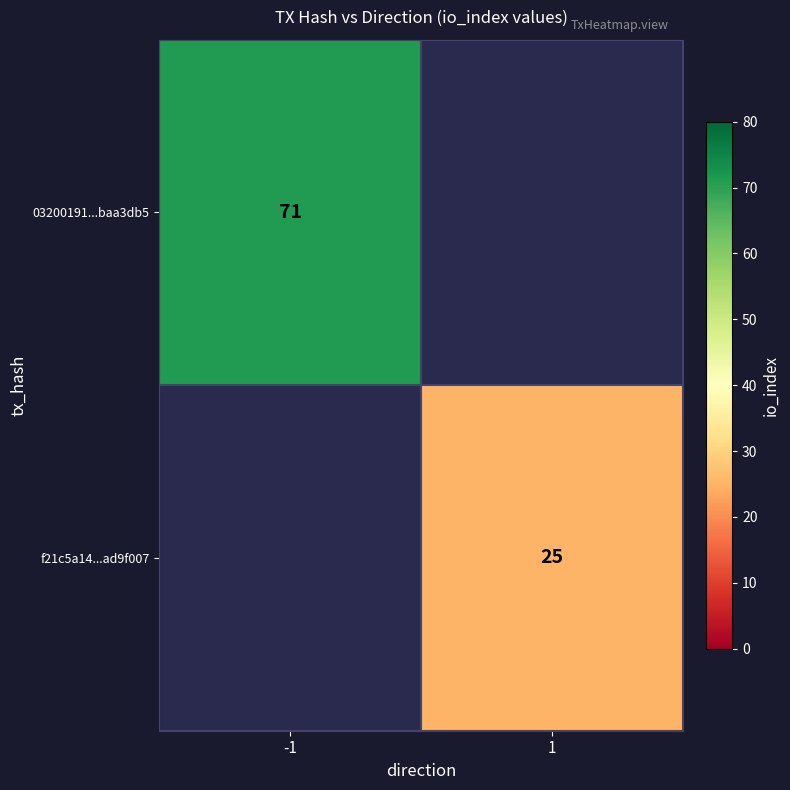

The value of f21c5a14...ad9f007 at 1 is 39. True or false?

False